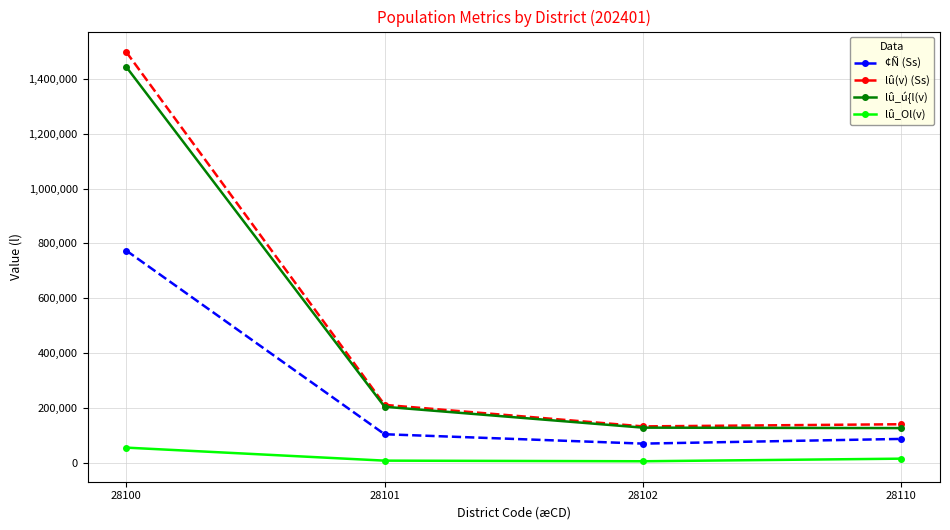

What is the maximum value for lû_Ol(v)?

54365